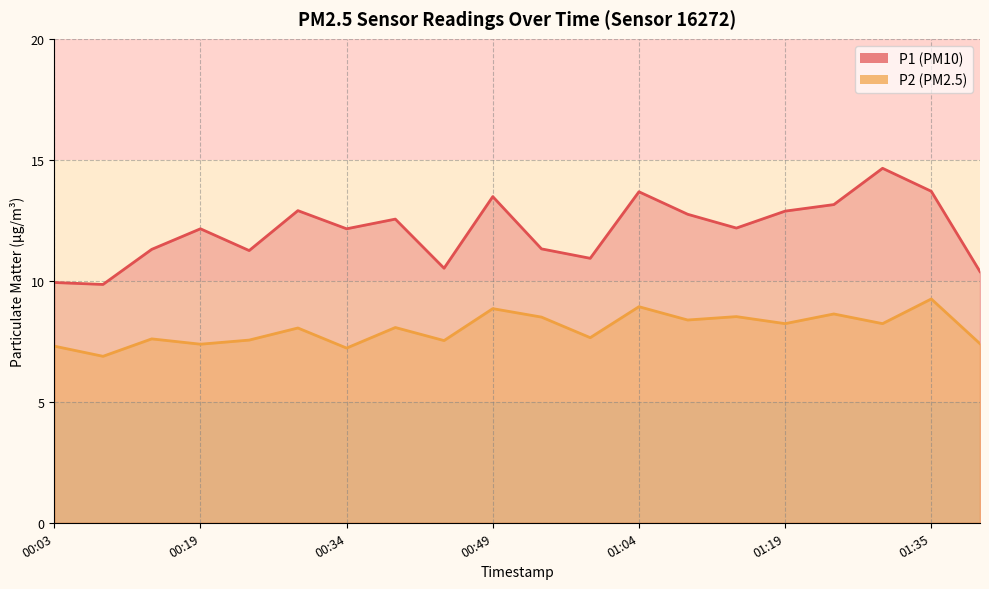

How many interior local peaks does the P2 series have?

8